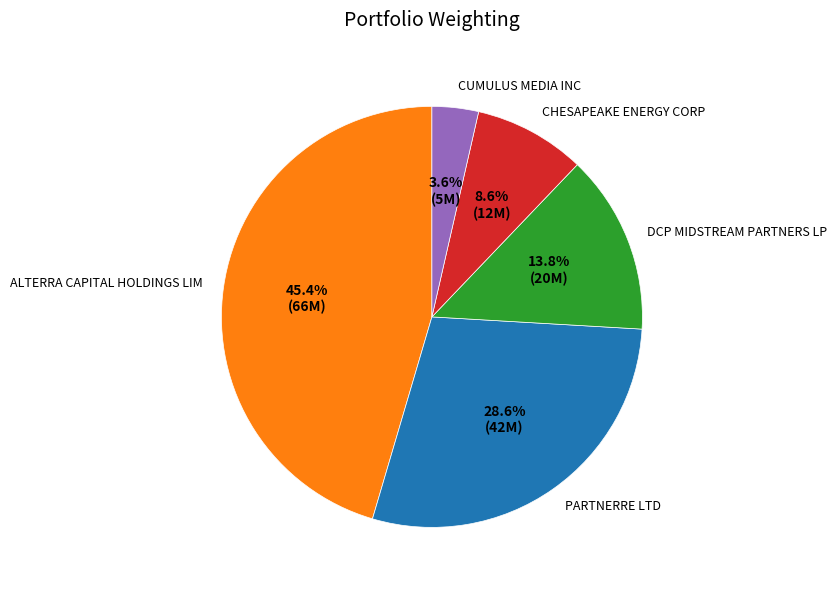

What is the largest slice in the pie chart?

ALTERRA CAPITAL HOLDINGS LIM